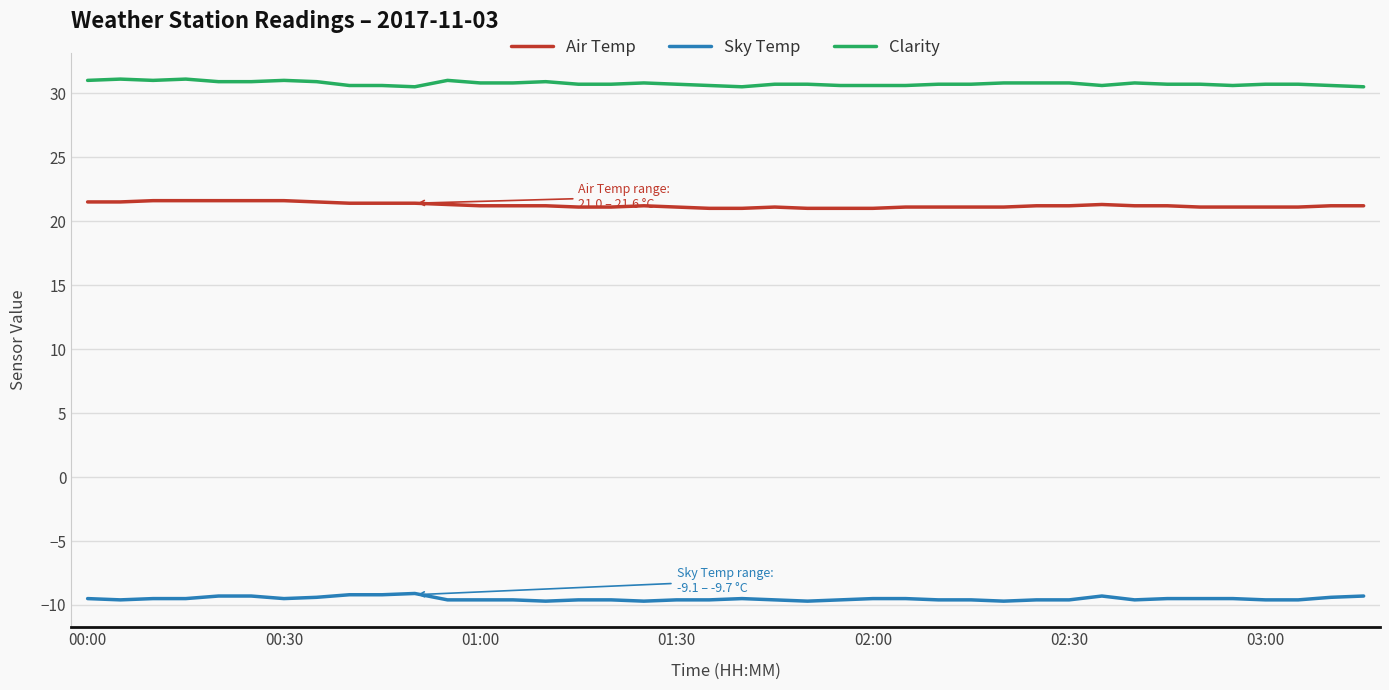

Which series has the largest total across all categories?

Clarity